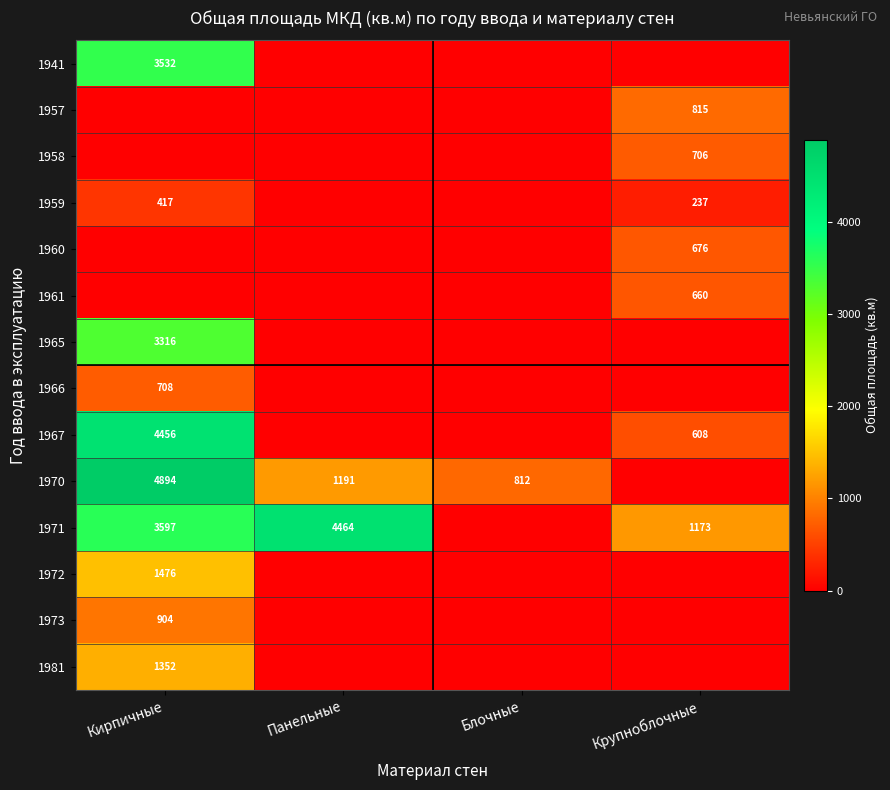

Is it true that 1970 equals 812 at Блочные?

True